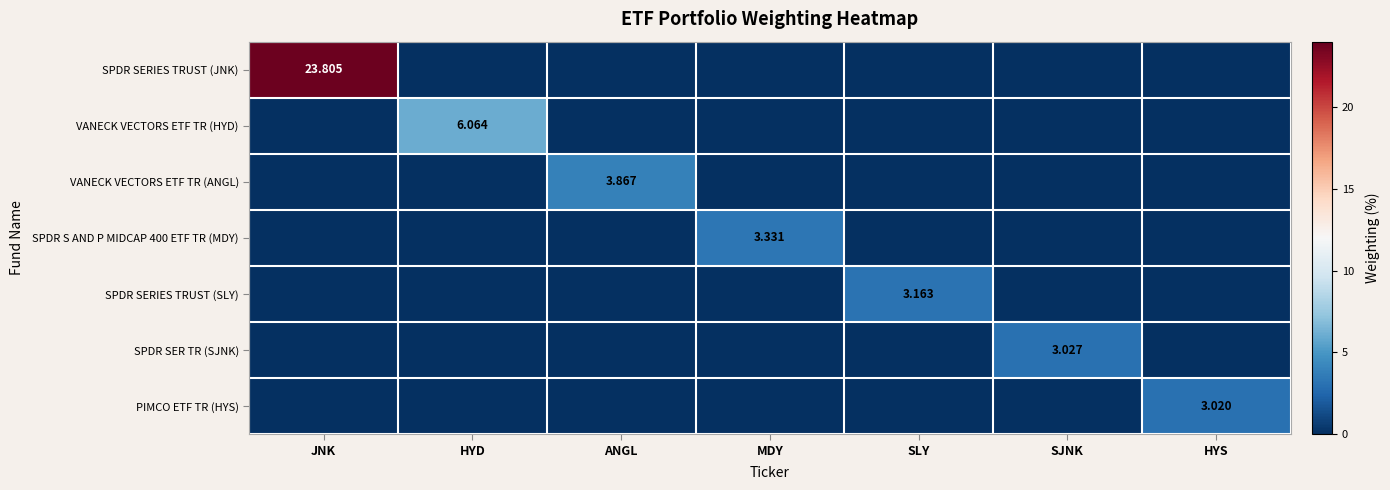

Between JNK and ANGL, which is larger?

JNK